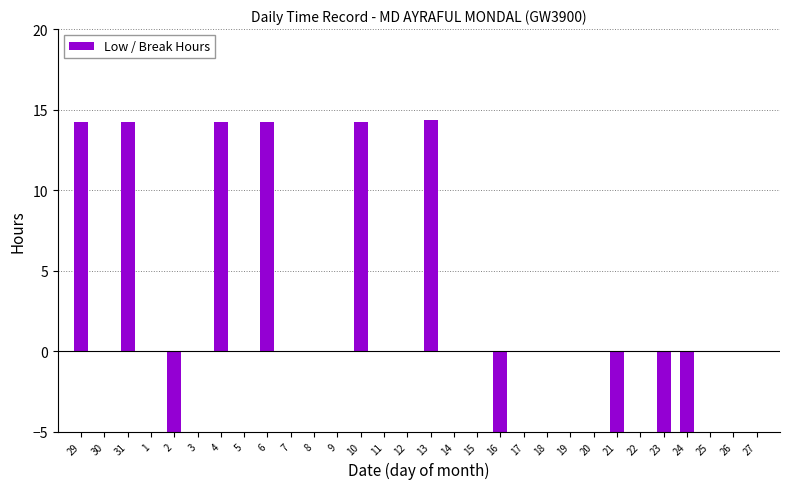

What is the label of the 11th bar from the right?

17